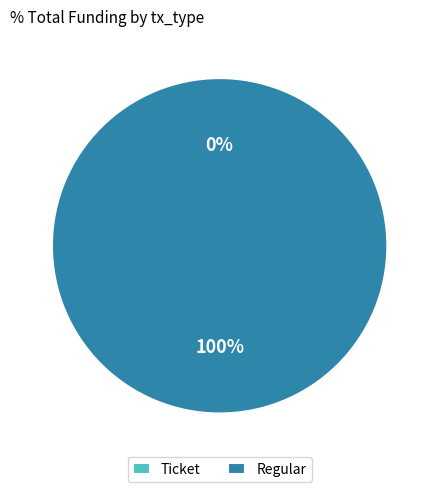

How many segments does this pie chart have?

2